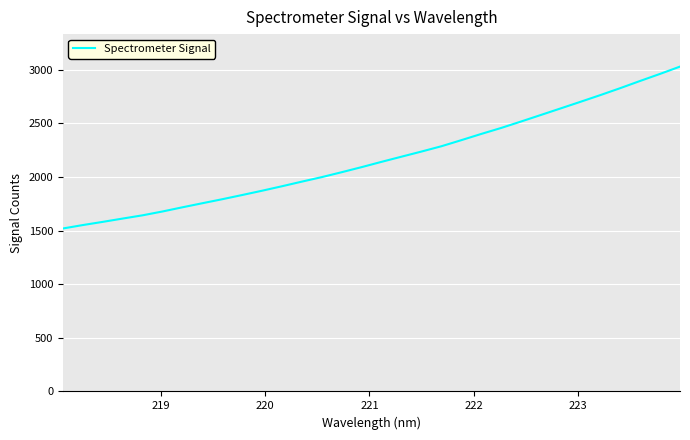

True or false: there are more than 1 points higher than both neighbors.

False